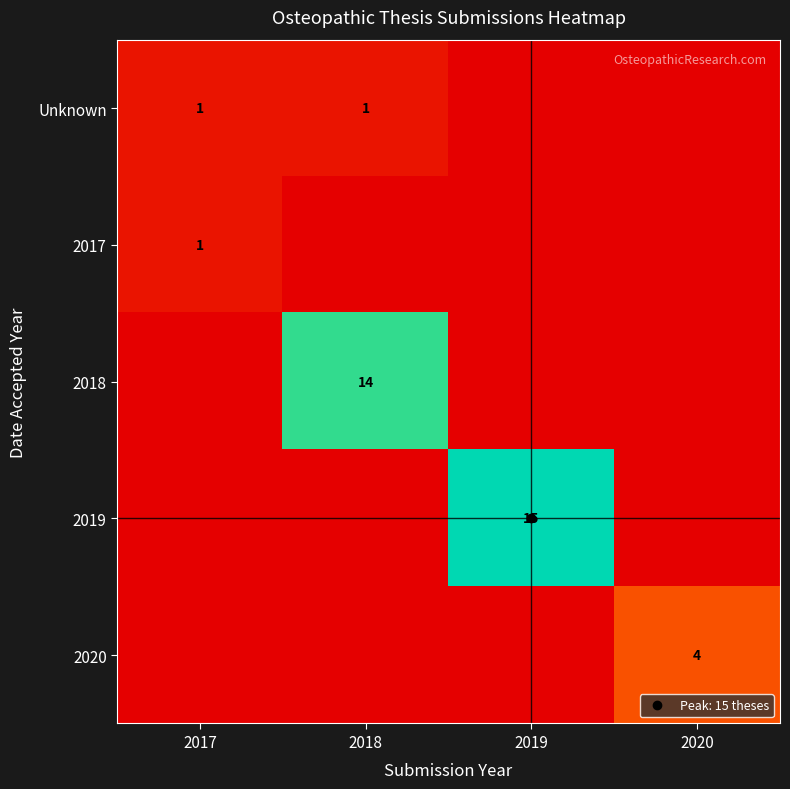

Is the value of Unknown at 2018 greater than the value of 2019 at 2018?

Yes